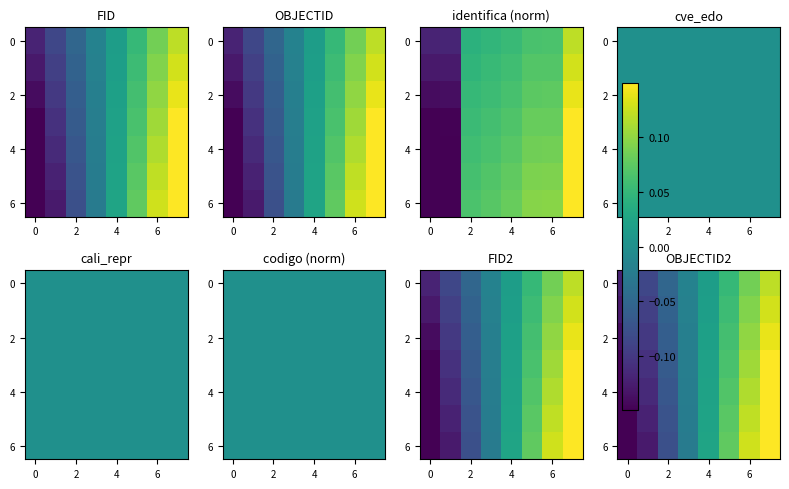

What is the lowest value of the 2 series?

-0.1